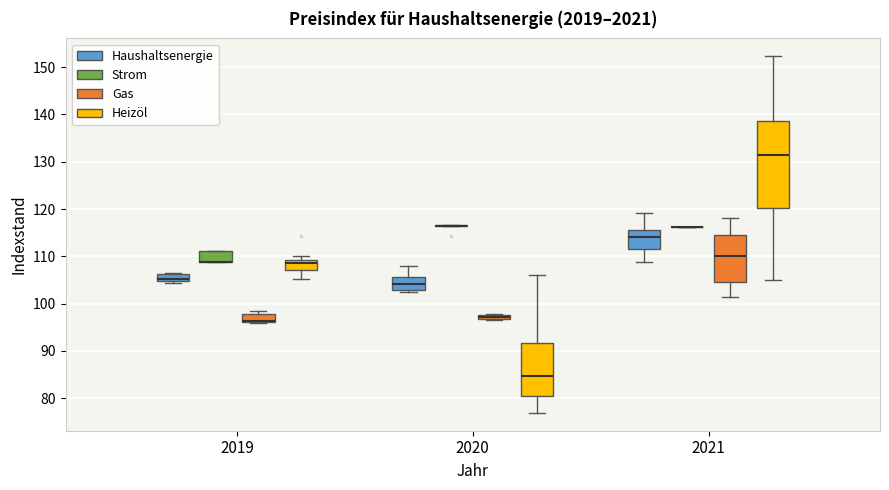

Where is the lower edge of the box for 2019 (Gas) on the y-axis? The values are not printed on the chart, so give them approximately, as read against the axis.

96